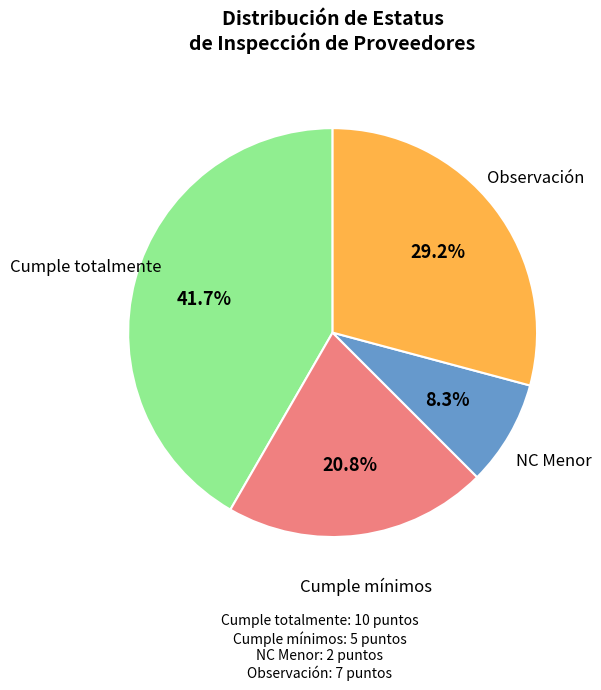

Which has a higher value, Cumple mínimos or Observación?

Observación